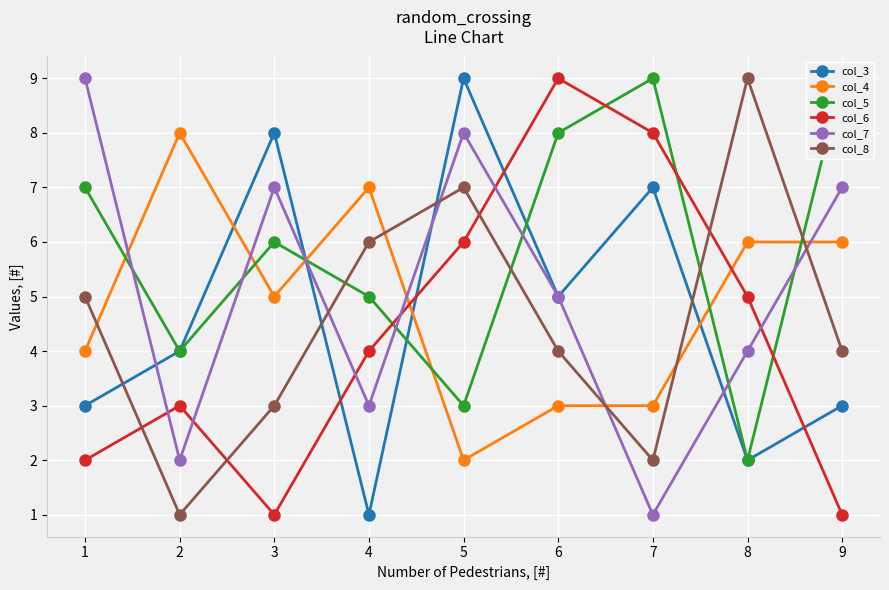

True or false: col_3 and col_6 intersect in this chart.

True